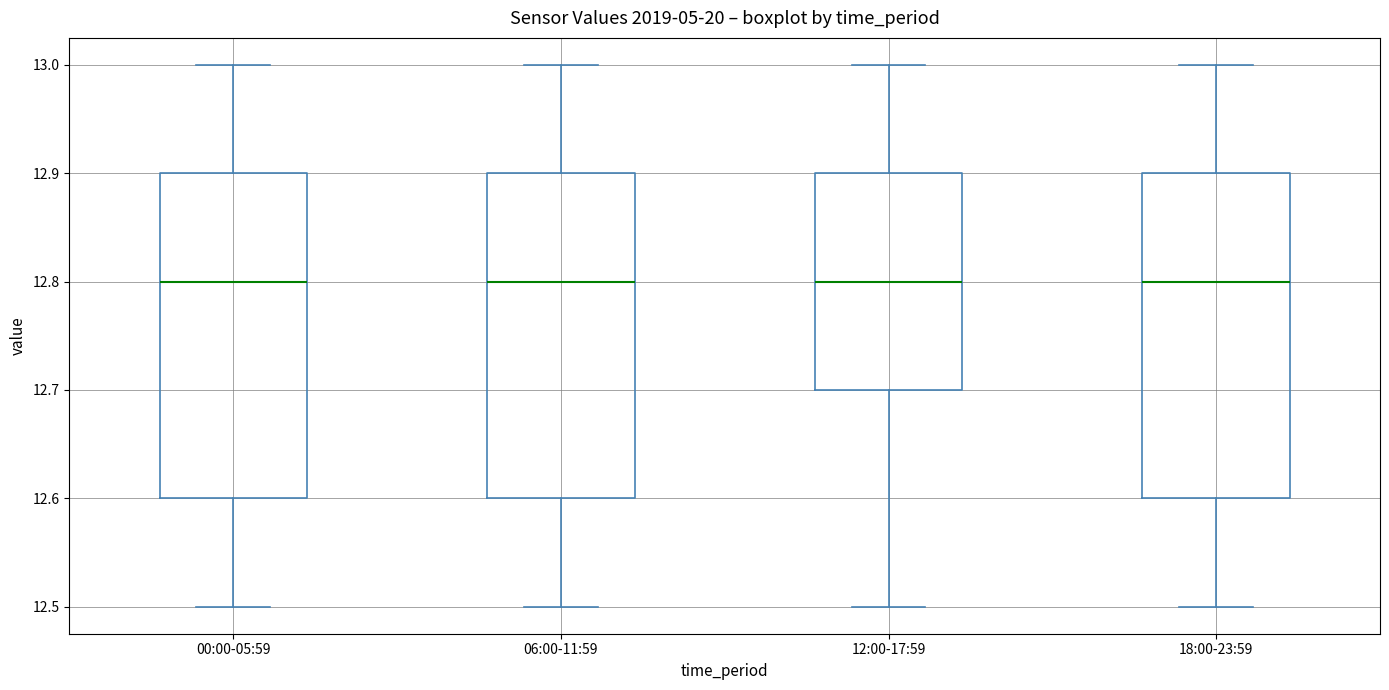

Reading left to right, read every box against the y-axis: the position of its median line, the range the box covers, and the ends of its whiskers. The values are not printed on the chart, so give them approximately, as read against the axis.

00:00-05:59: median 12.8, box 12.6 to 12.9, whiskers 12.5 to 13.0
06:00-11:59: median 12.8, box 12.6 to 12.9, whiskers 12.5 to 13.0
12:00-17:59: median 12.8, box 12.7 to 12.9, whiskers 12.5 to 13.0
18:00-23:59: median 12.8, box 12.6 to 12.9, whiskers 12.5 to 13.0